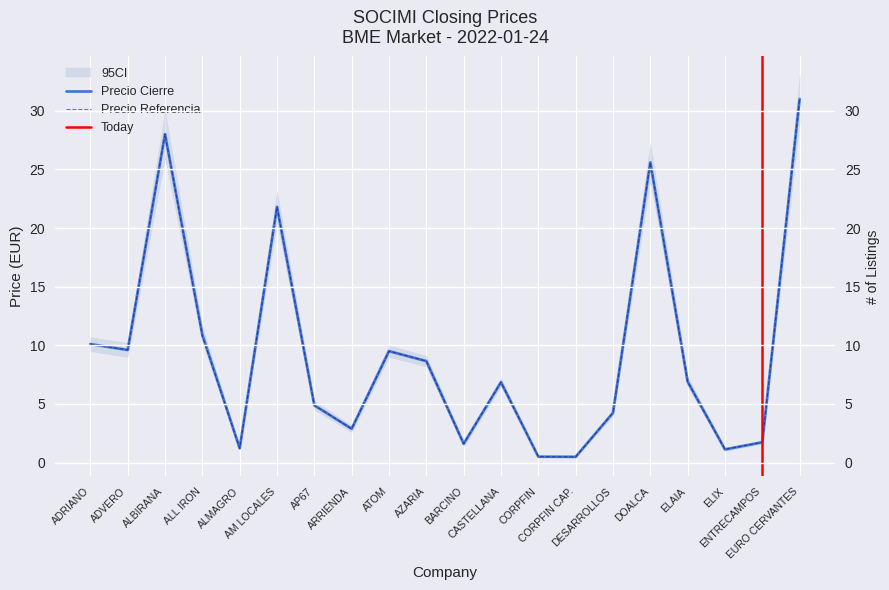

What is the highest value of the Precio Referencia series?

31.0